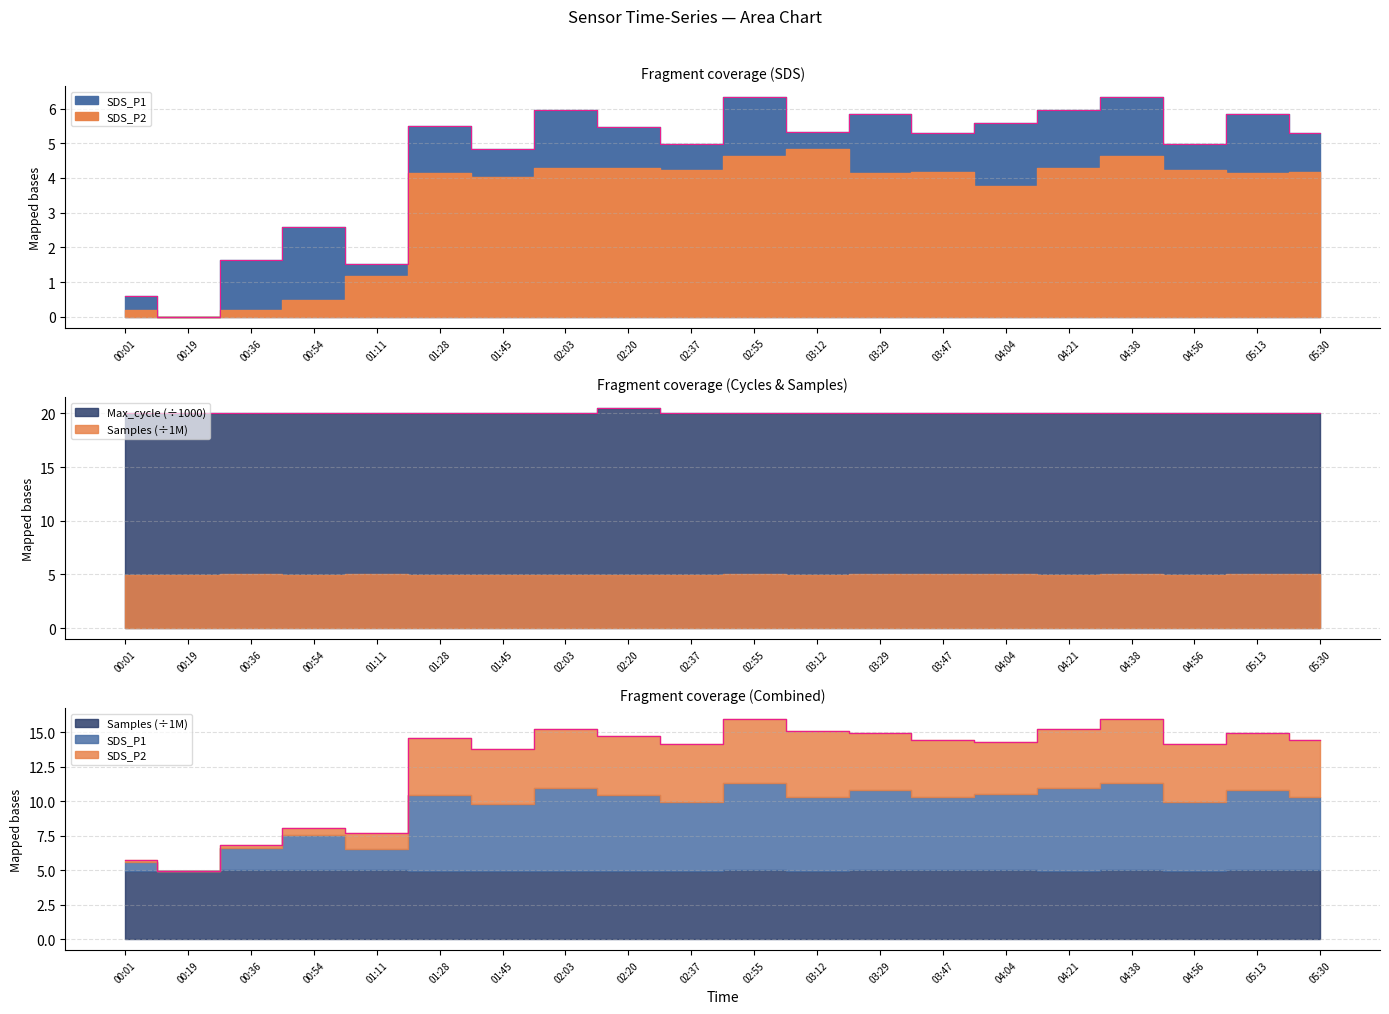

Is it true that Max_cycle equals 20.0 at 01:28?

True